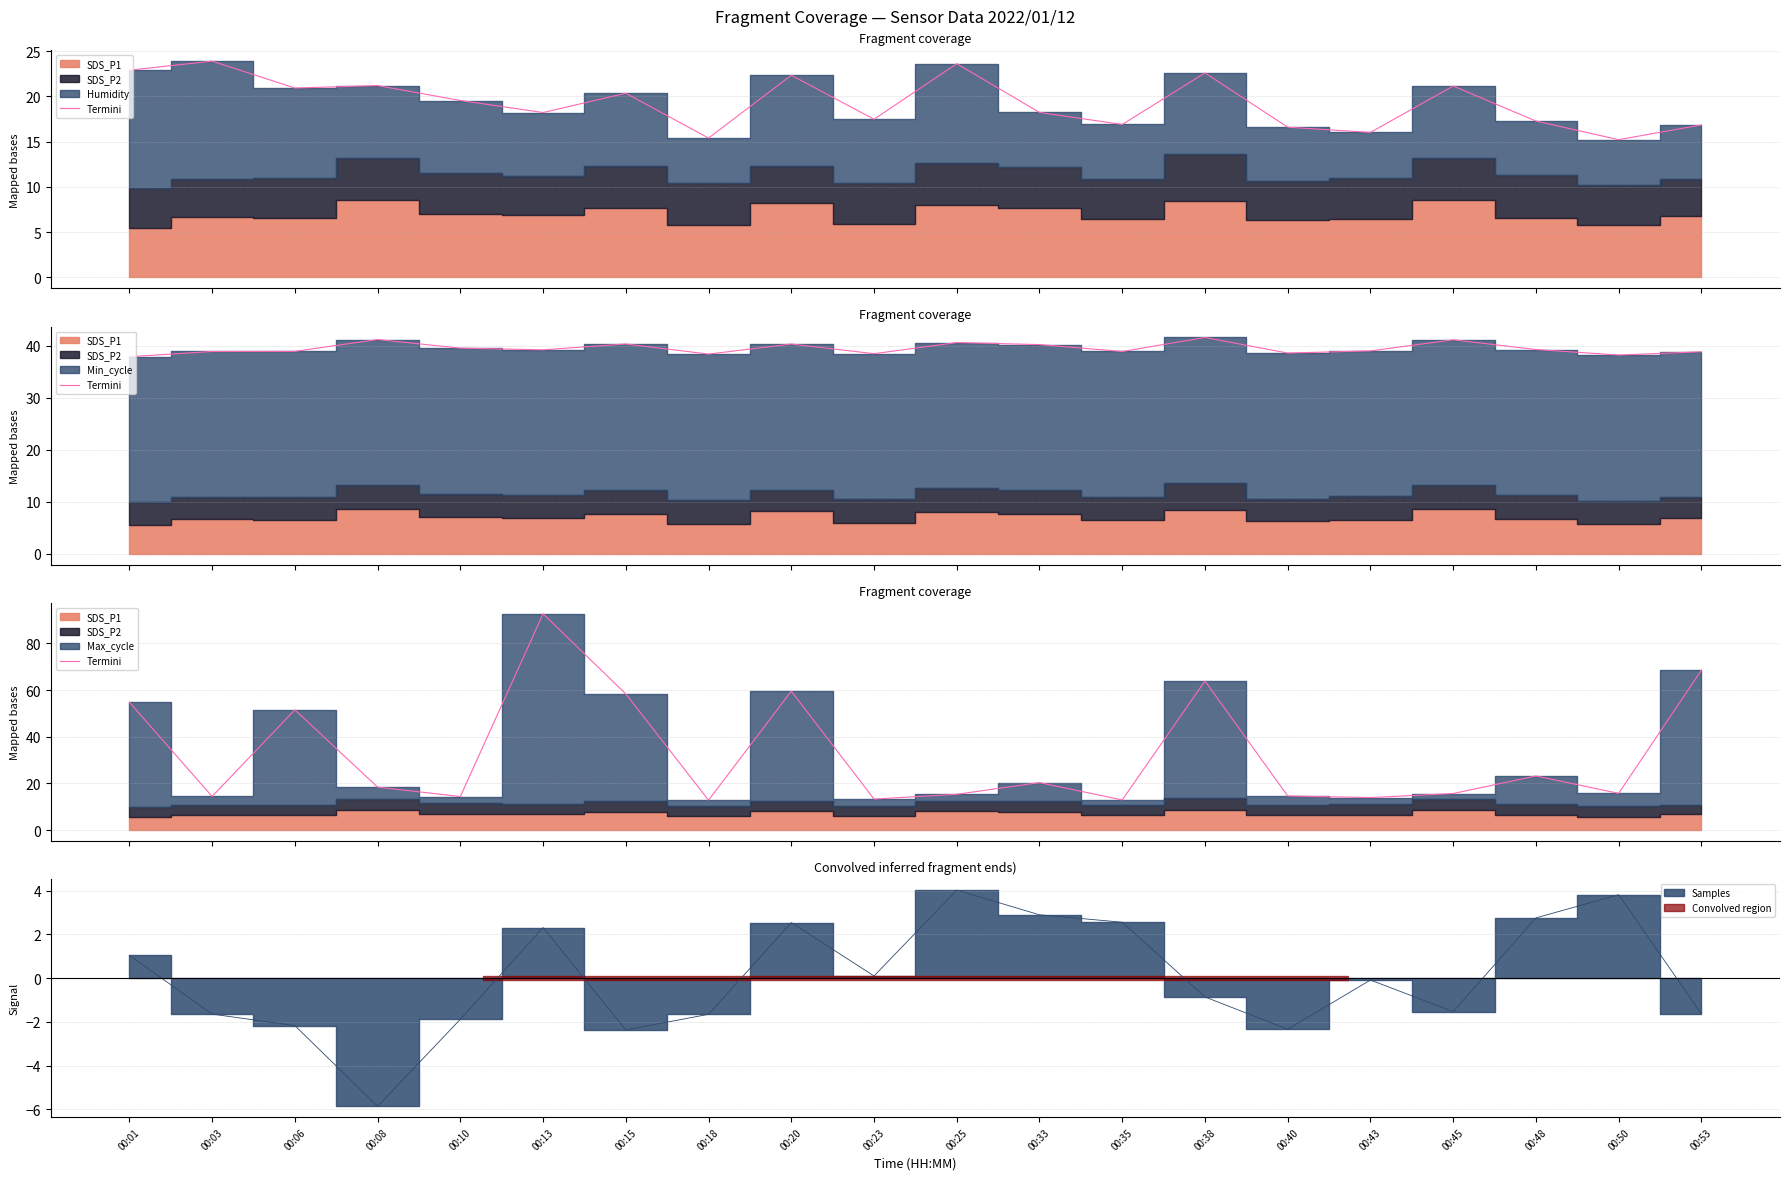

List the labels in order of value, smallest first.

00:18, 00:35, 00:23, 00:43, 00:10, 00:03, 00:40, 00:25, 00:45, 00:50, 00:08, 00:33, 00:48, 00:06, 00:01, 00:15, 00:20, 00:38, 00:53, 00:13